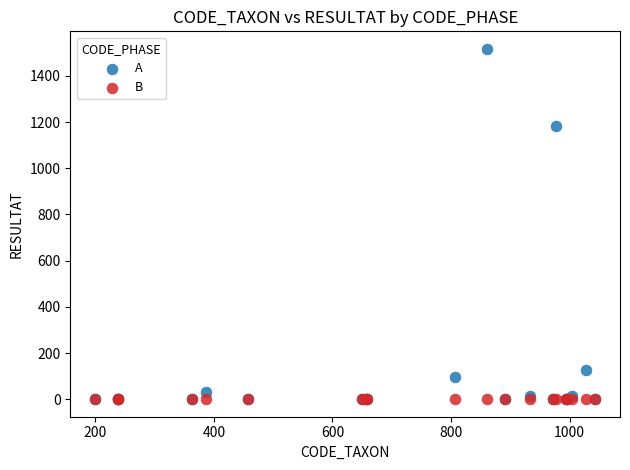

What are all the series names shown in the legend?

A, B